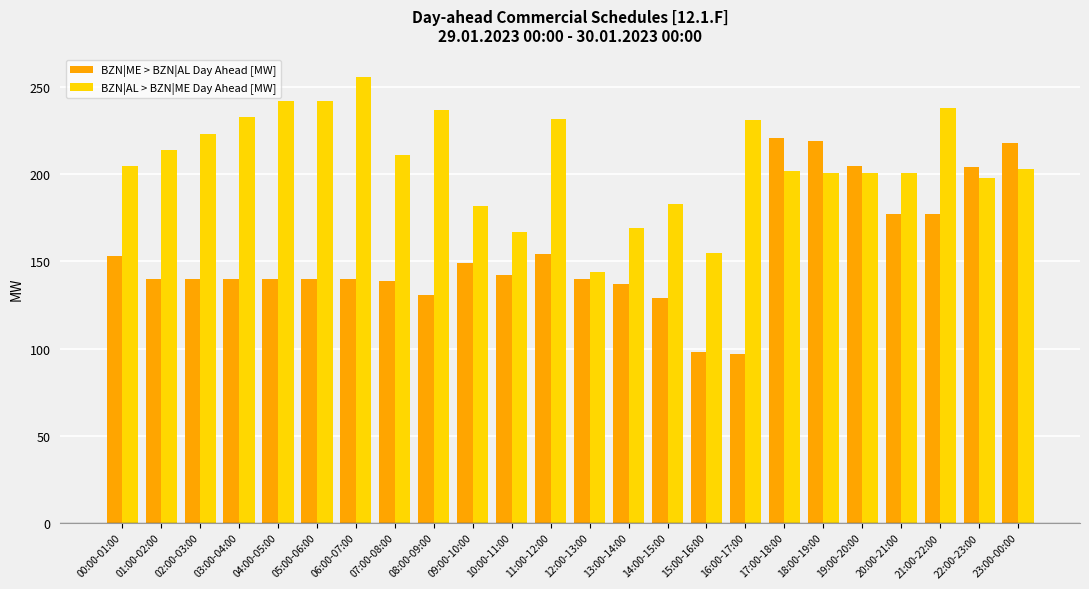

At 00:00-01:00, list the series in order from smallest to largest.

BZN|ME > BZN|AL Day Ahead [MW], BZN|AL > BZN|ME Day Ahead [MW]